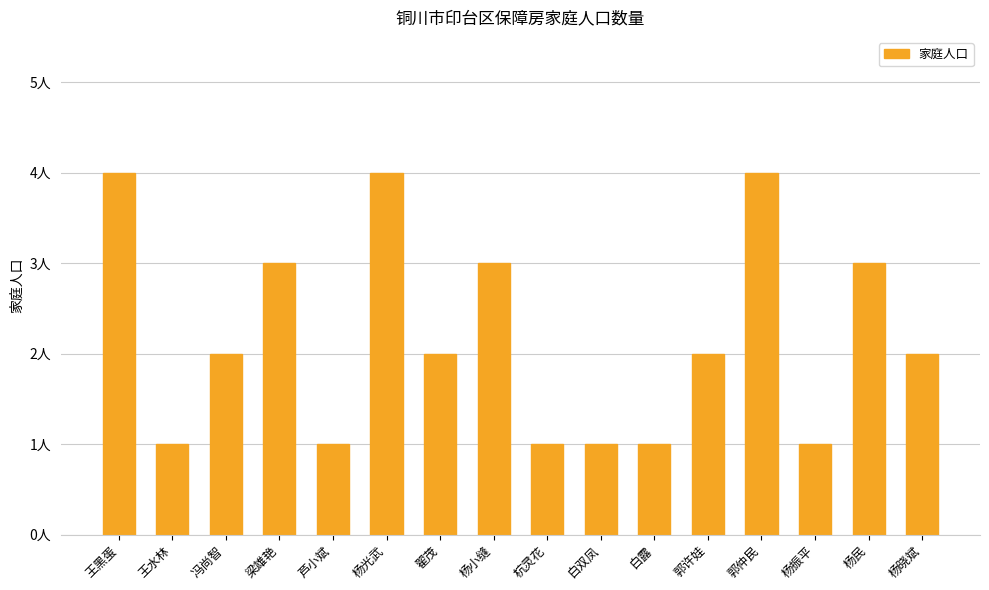

Reading left to right, extract all data points from this chart.

4	1	2	3	1	4	2	3	1	1	1	2	4	1	3	2